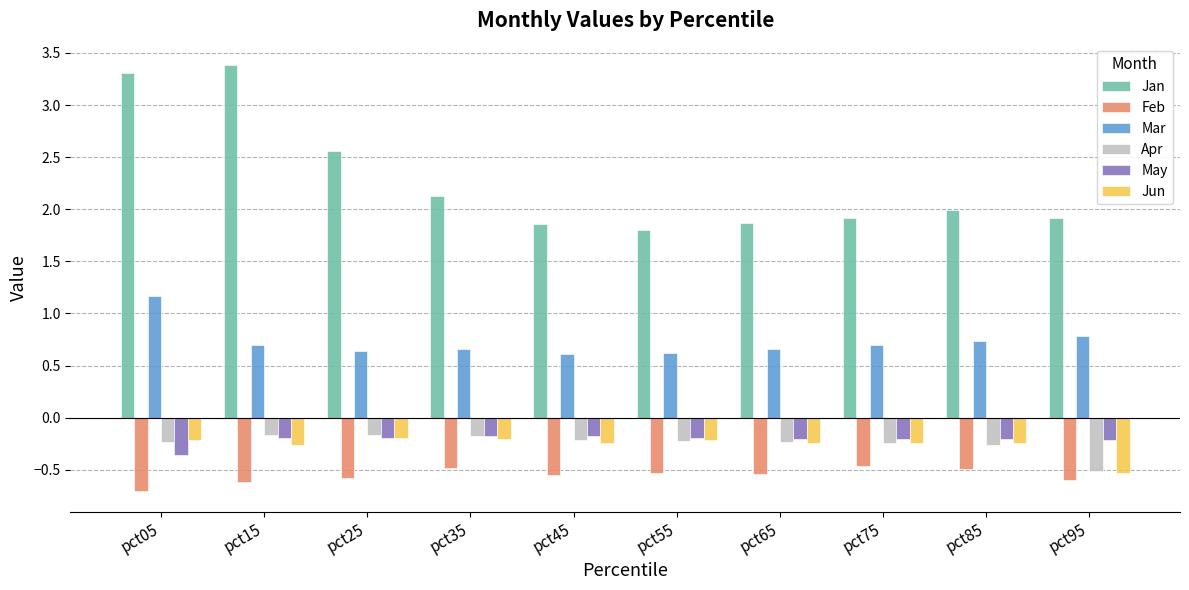

Which series has the largest total across all categories?

Jan